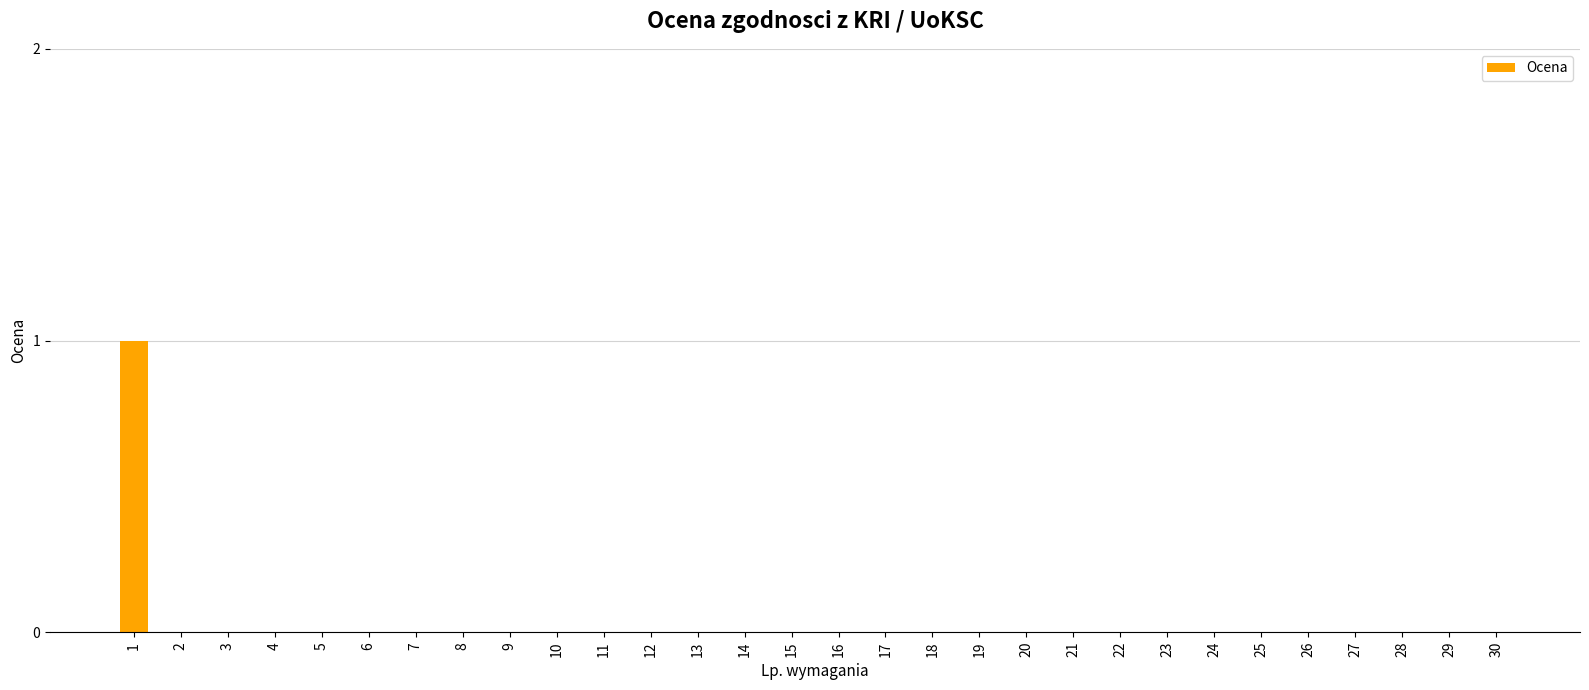

Is it true that the value at 26 is 0?

True